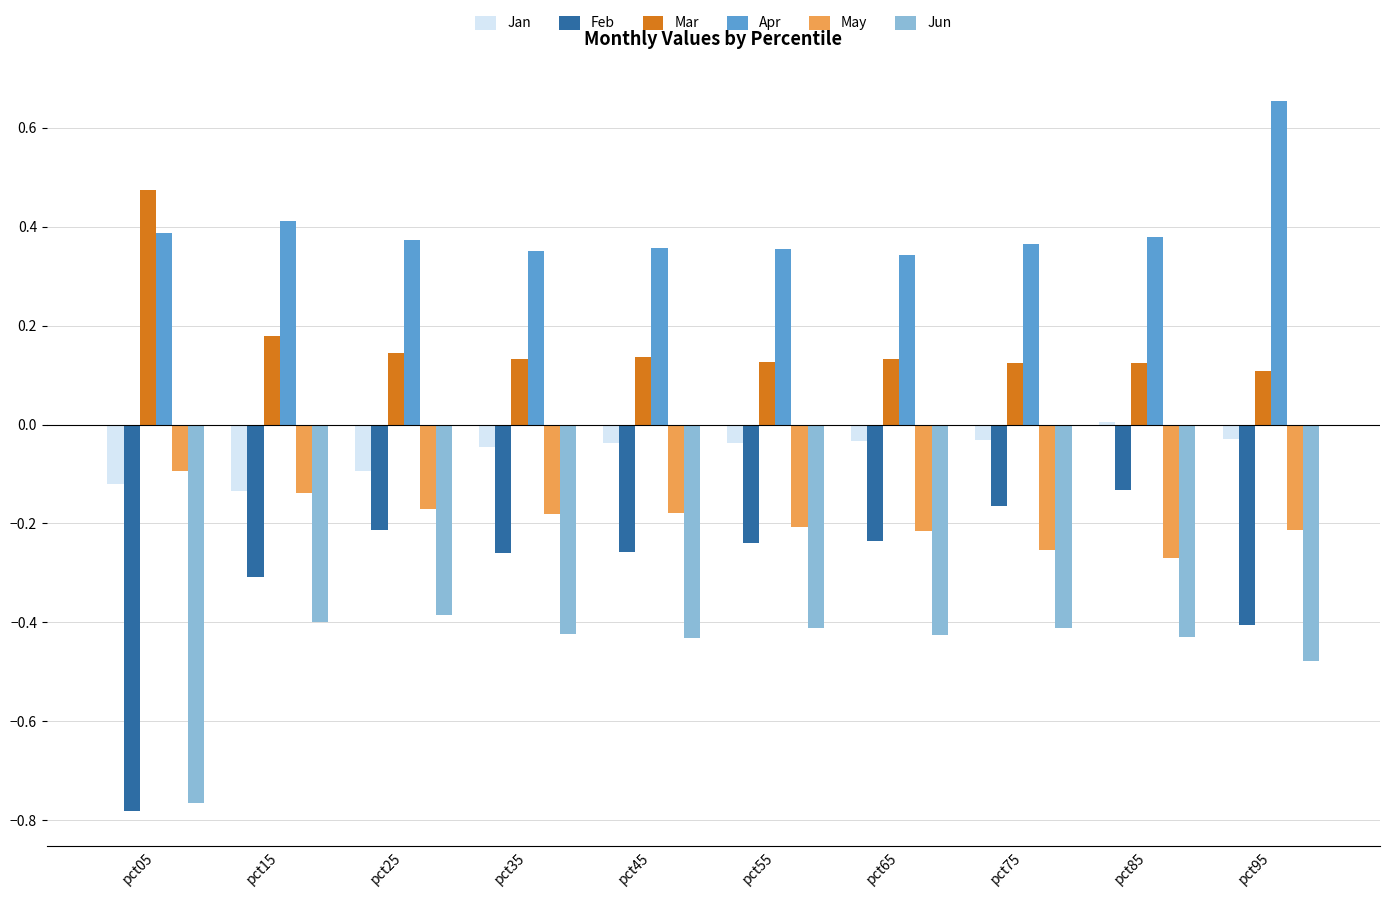

At which category does the chart reach its peak across all series?

pct95